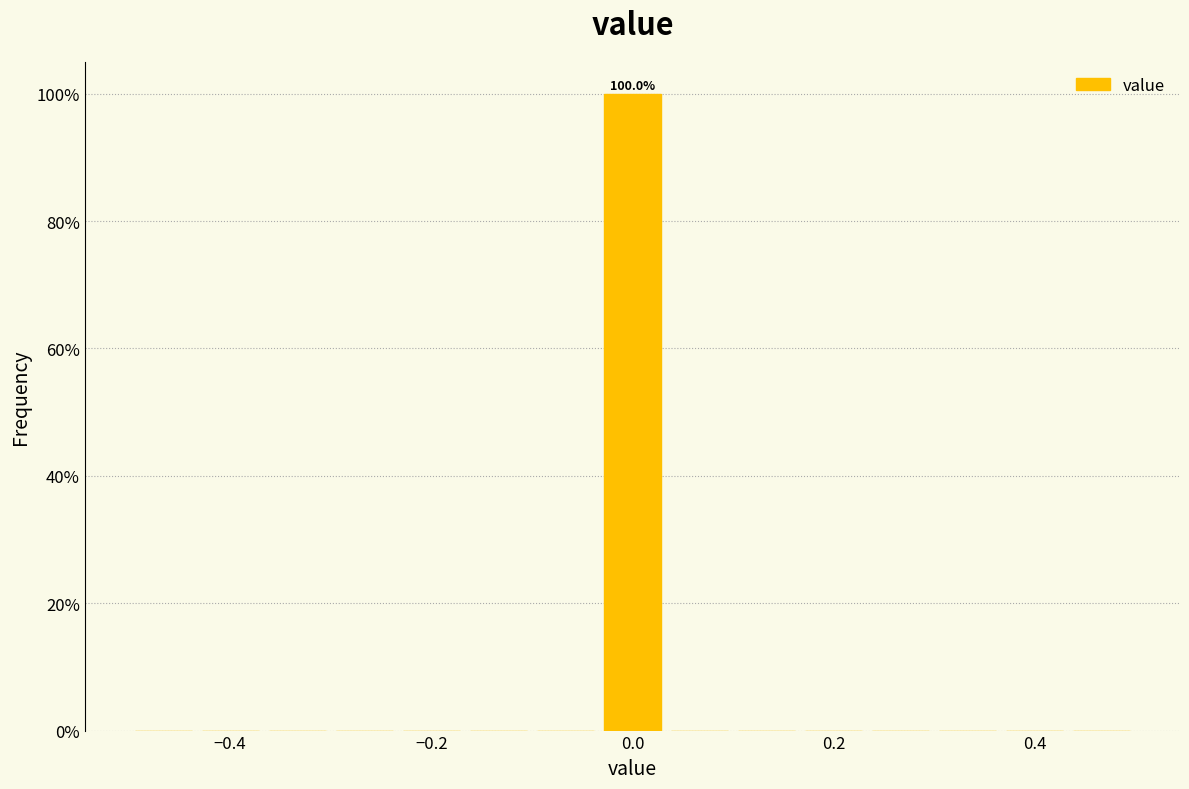

Read against the x-axis, roughly where is the centre of the tallest bar?

0.00